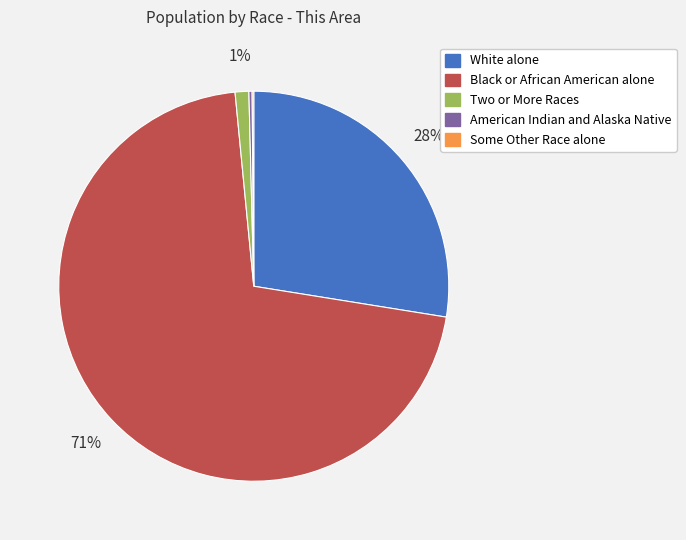

To the nearest percent, what is the difference between the largest and smallest slice percentages?

71%